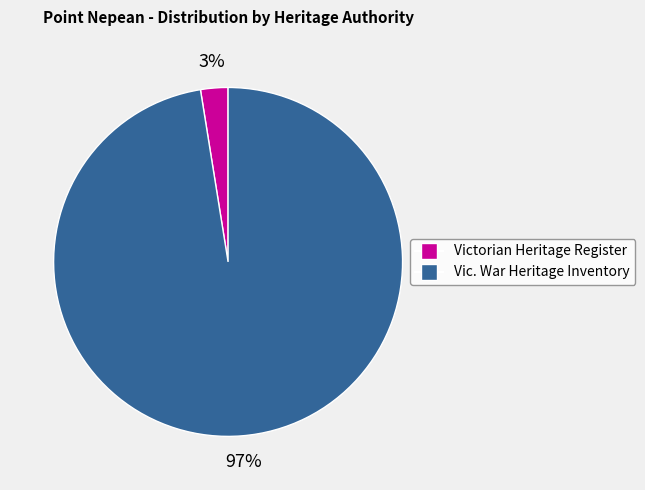

True or false: Victorian Heritage Register accounts for 14% of the total.

False